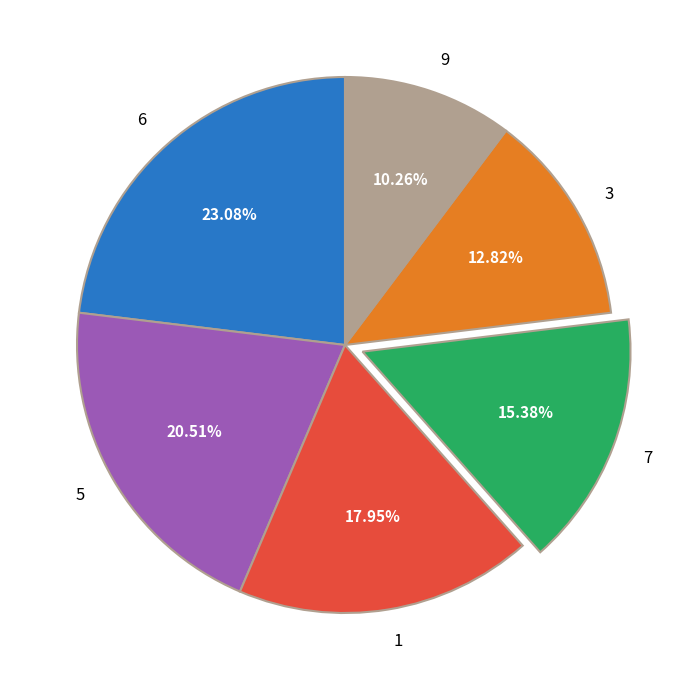

How many segments does this pie chart have?

6